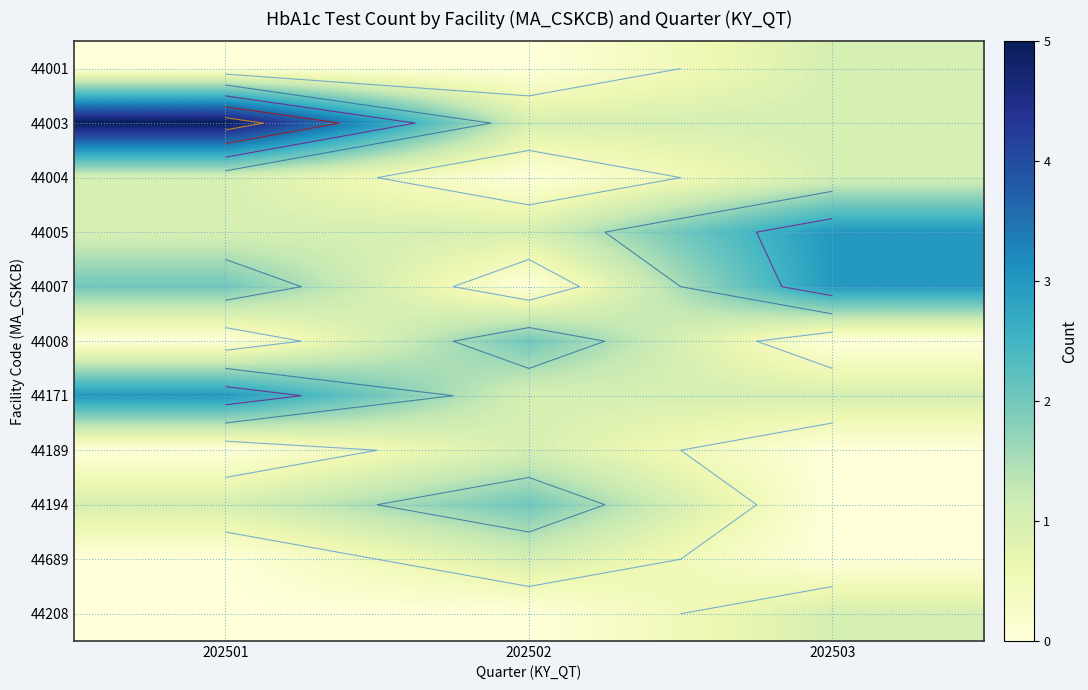

List the series in order of their peak value, highest first.

44003, 44005, 44007, 44171, 44008, 44194, 44001, 44004, 44189, 44689, 44208